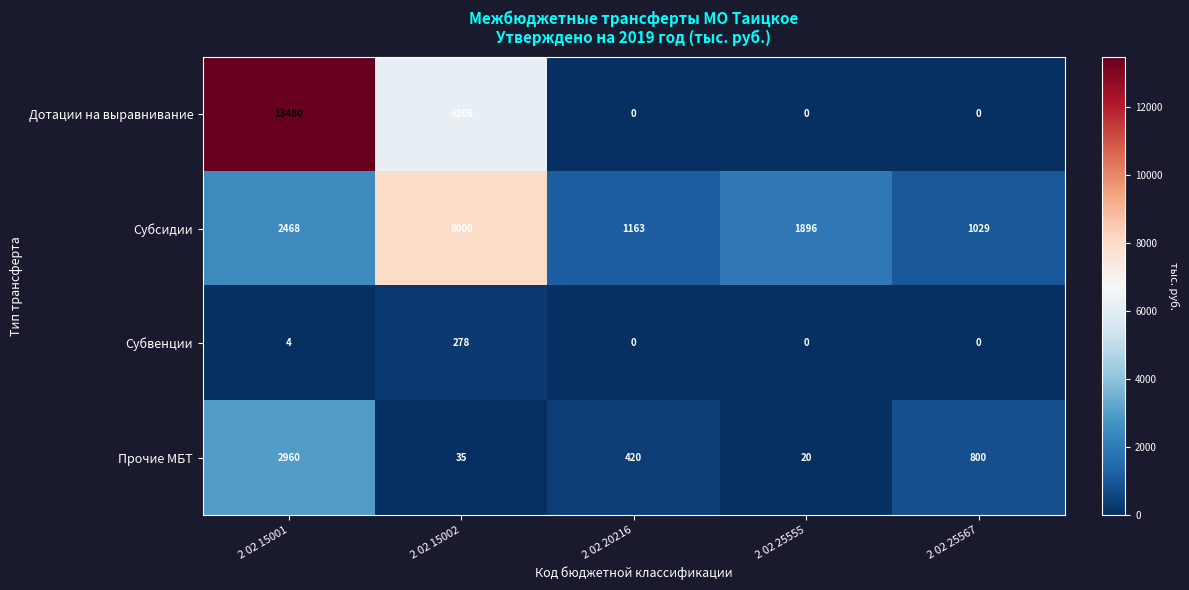

True or false: Субвенции has a value of 0 at 2 02 20216.

True